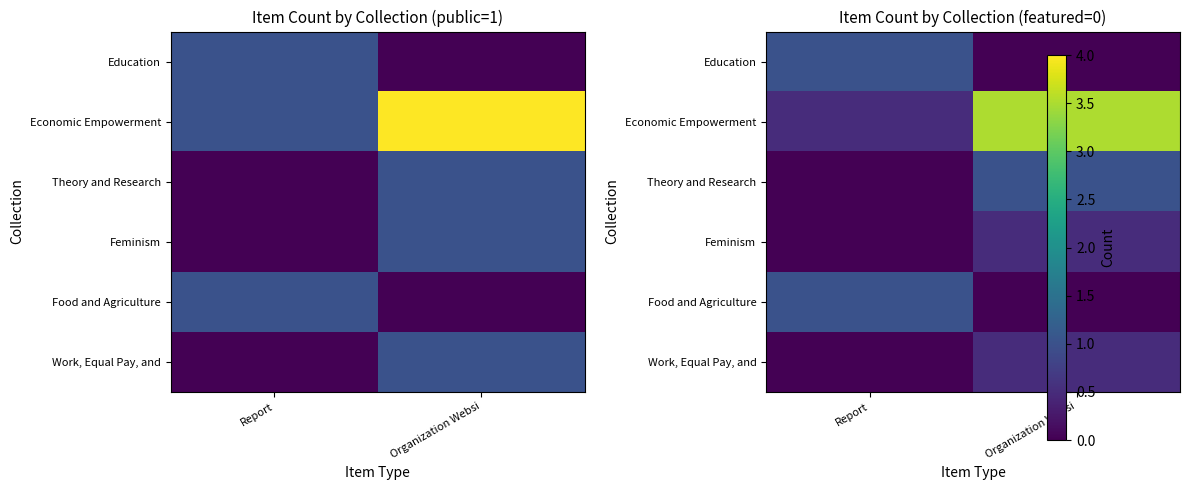

What is the sum of the Feminism values at Organization Websi and Report?

0.5